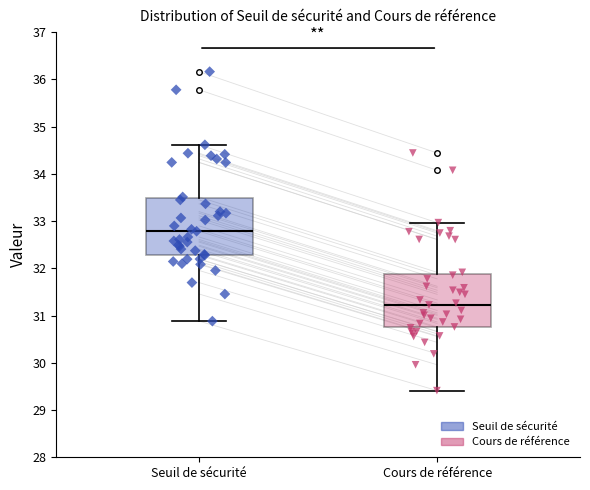

Reading left to right, transcribe this box plot: for each box, give where its median line is, the range the box spans, and where its two whiskers end, as read against the y-axis. The values are not printed on the chart, so give them approximately, as read against the axis.

Seuil de sécurité: median 32.8, box 32.3 to 33.5, whiskers 30.9 to 34.6
Cours de référence: median 31.2, box 30.7 to 31.9, whiskers 29.4 to 33.0